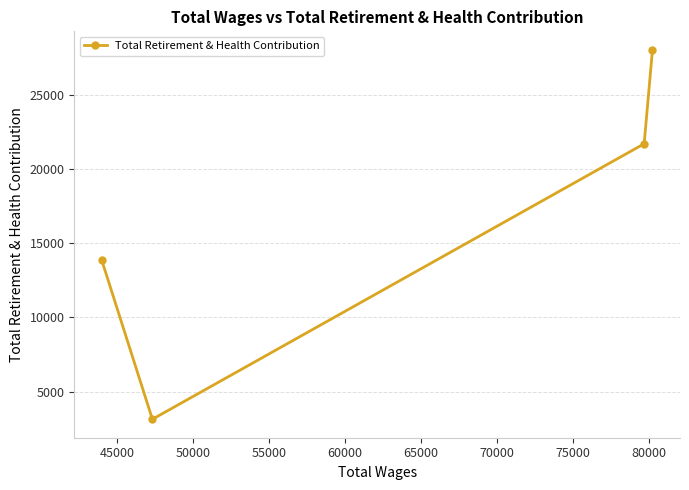

What is the minimum value shown in the chart?

3134